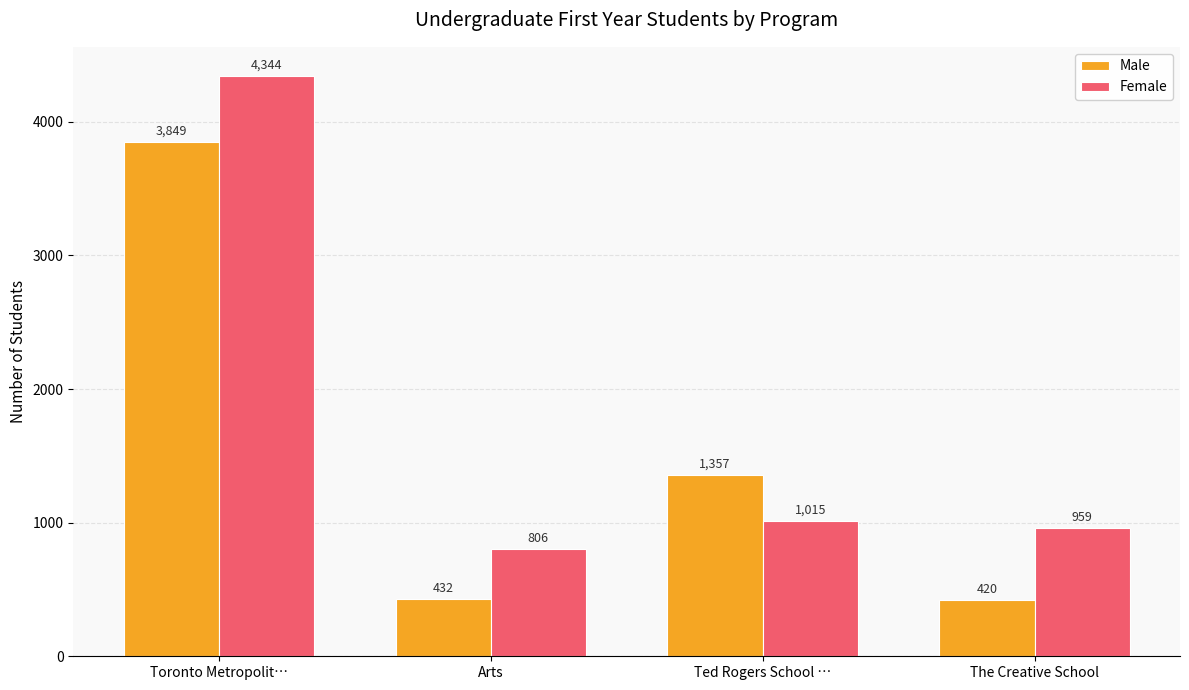

Is the value of Male at The Creative School greater than the value of Female at Ted Rogers School …?

No